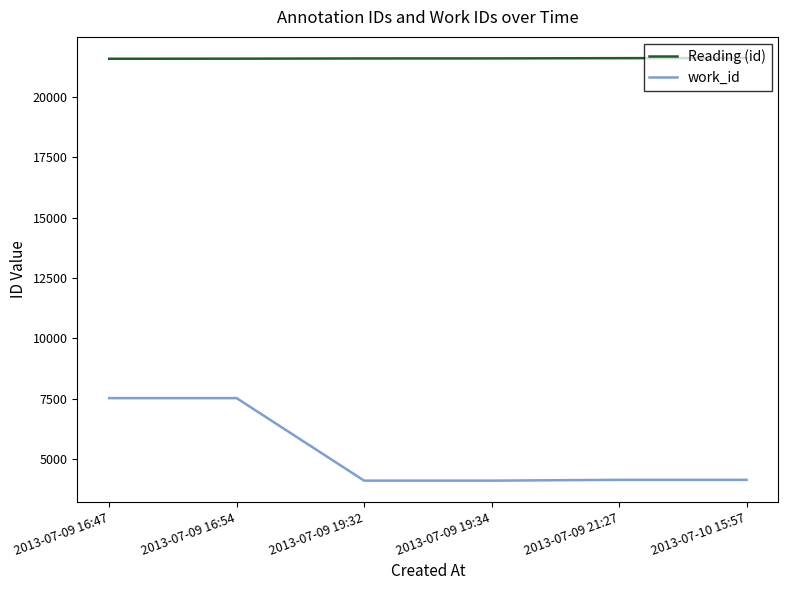

Which series has the largest total across all categories?

Reading (id)